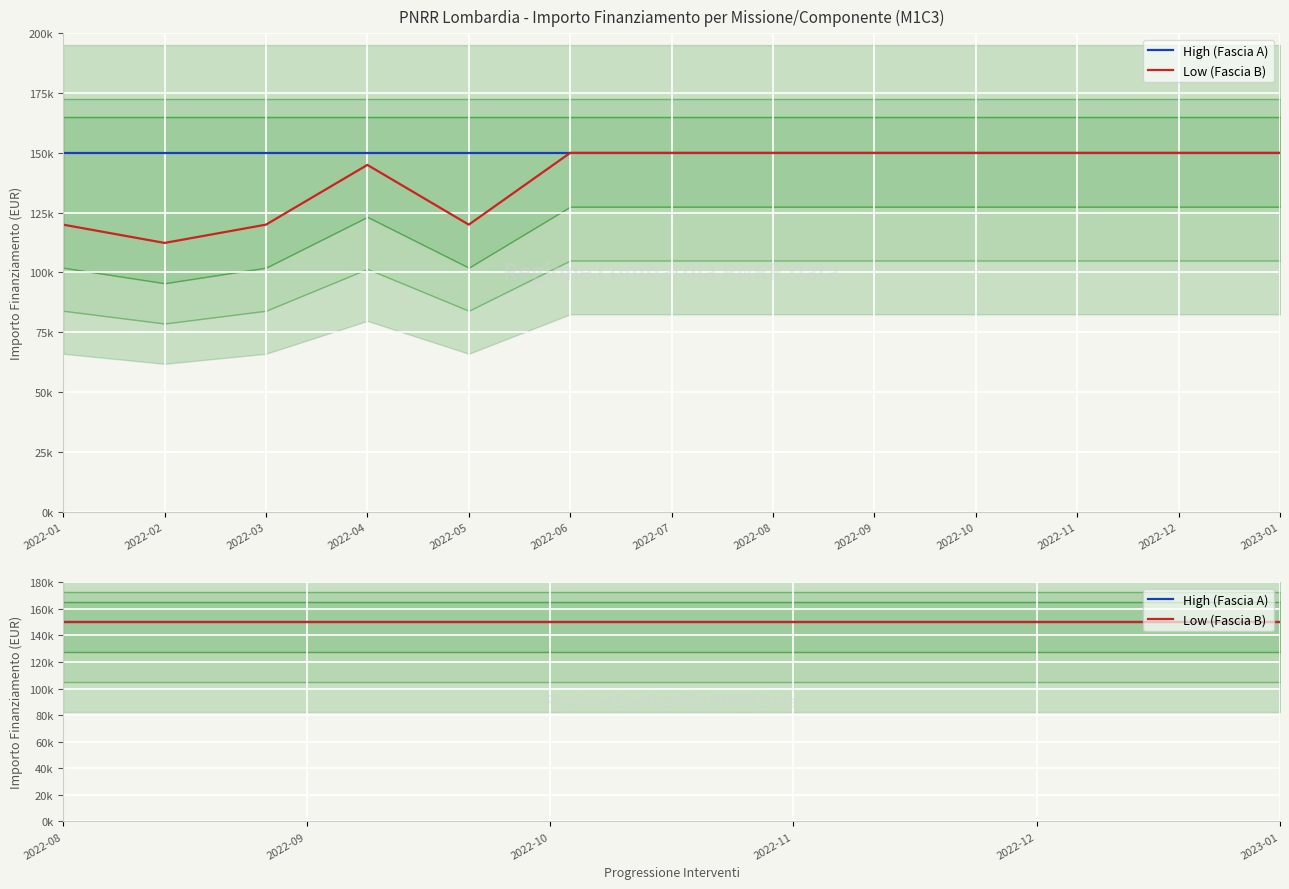

True or false: the data shows 120000.0 at M1.

True